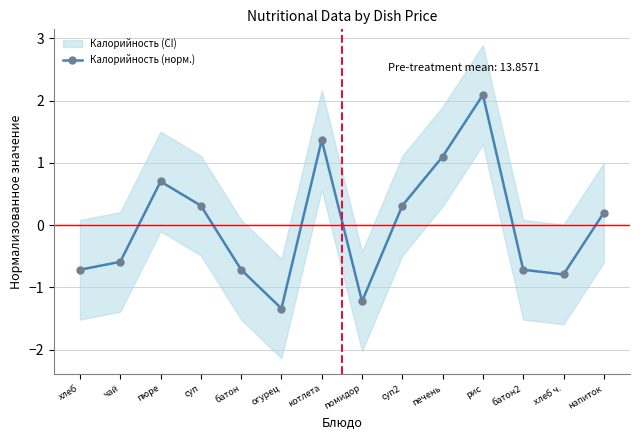

Where is the first local maximum?

пюре